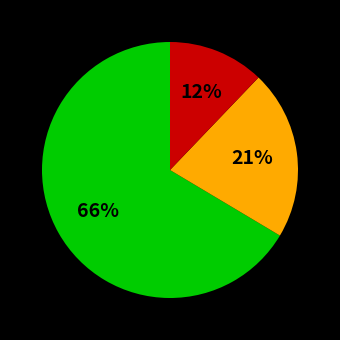

Is there any slice that represents more than half of the pie?

Yes